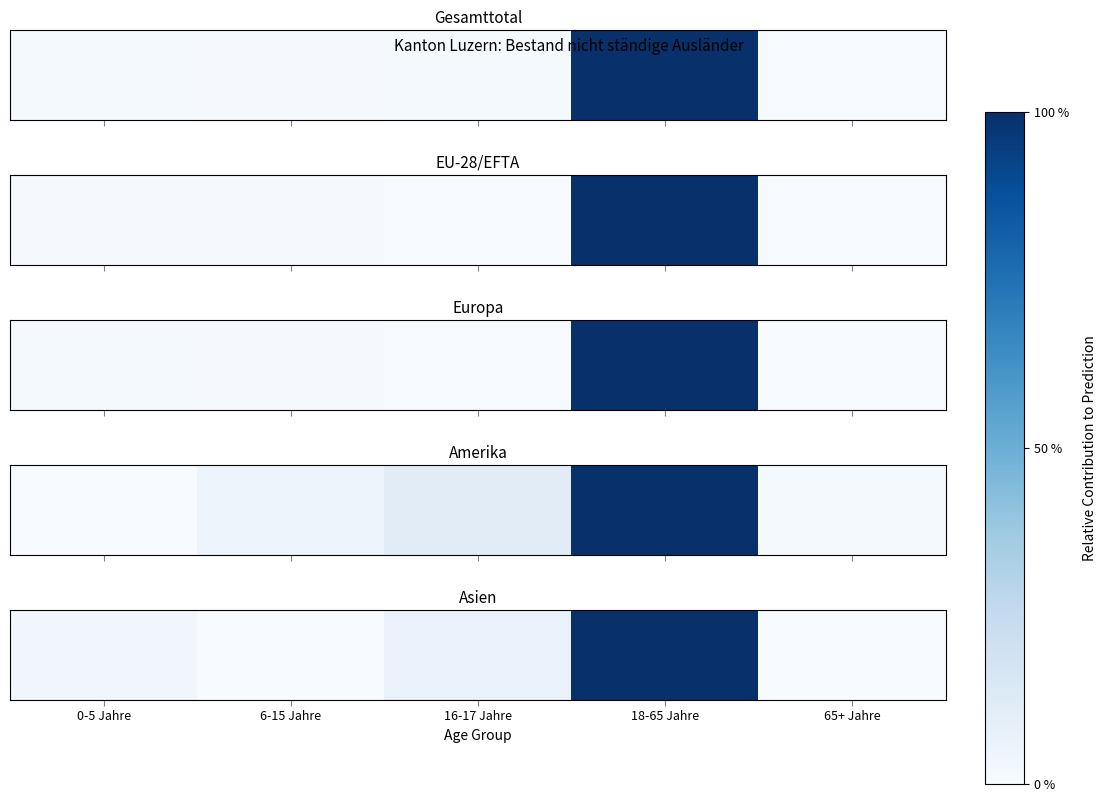

The chart shows a value of -0.5 at 65+ Jahre. True or false?

False